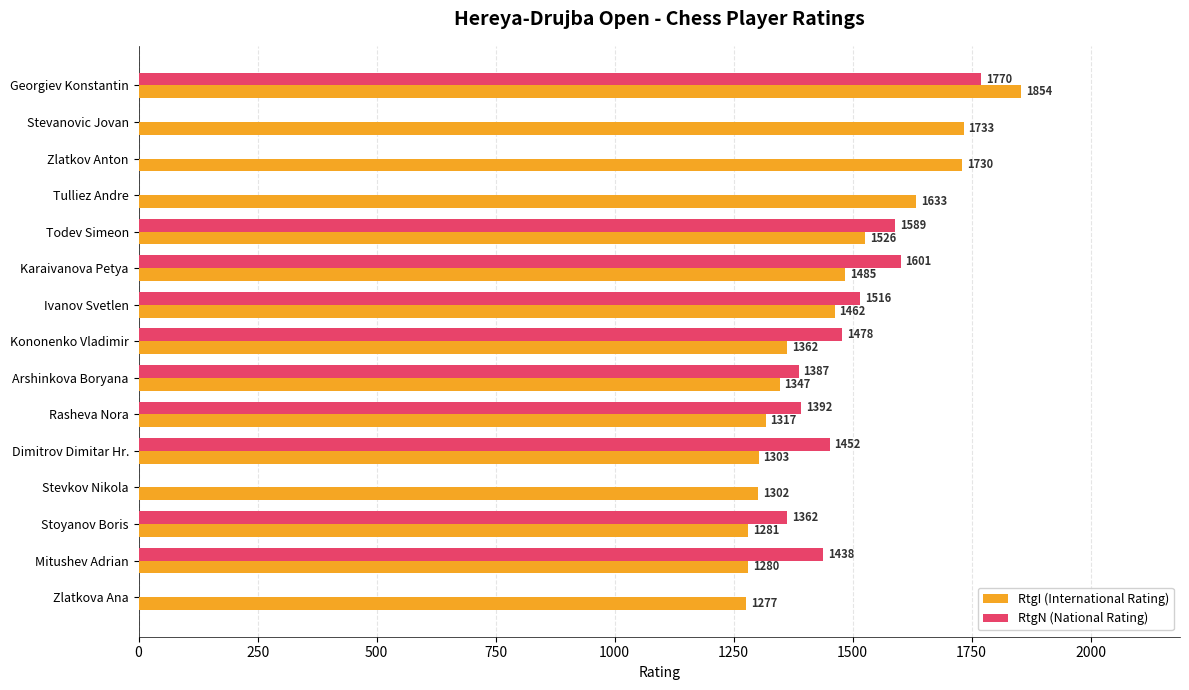

How many data points does each series have?

15